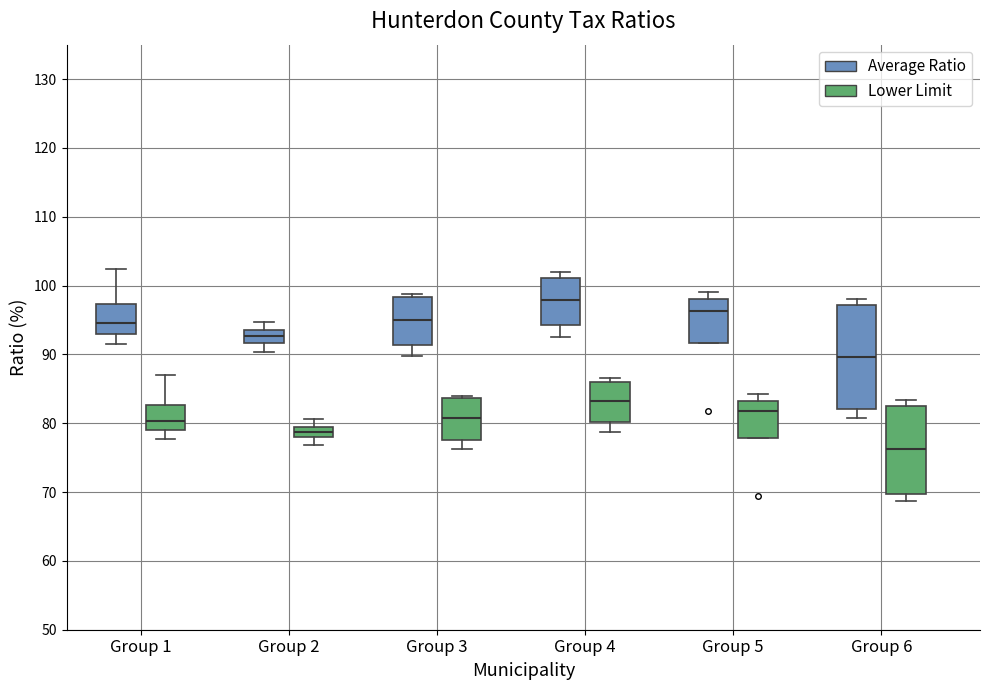

Reading left to right, transcribe this box plot: for each box, give where its median line is, the range the box spans, and where its two whiskers end, as read against the y-axis. The values are not printed on the chart, so give them approximately, as read against the axis.

Group 1 (Average Ratio): median 95, box 93 to 97, whiskers 92 to 102
Group 1 (Lower Limit): median 80, box 79 to 83, whiskers 78 to 87
Group 2 (Average Ratio): median 93 (inside the box), box 92 to 93, whiskers 90 to 95
Group 2 (Lower Limit): median 79 (inside the box), box 78 to 79, whiskers 77 to 81
Group 3 (Average Ratio): median 95, box 91 to 98, whiskers 90 to 99
Group 3 (Lower Limit): median 81, box 78 to 84, whiskers 76 to 84 (just above the box's upper edge)
Group 4 (Average Ratio): median 98, box 94 to 101, whiskers 93 to 102
Group 4 (Lower Limit): median 83, box 80 to 86, whiskers 79 to 87
Group 5 (Average Ratio): median 96, box 92 to 98, whiskers 92 to 99
Group 5 (Lower Limit): median 82, box 78 to 83, whiskers 78 to 84
Group 6 (Average Ratio): median 90, box 82 to 97, whiskers 81 to 98
Group 6 (Lower Limit): median 76, box 70 to 83, whiskers 69 to 83 (just above the box's upper edge)